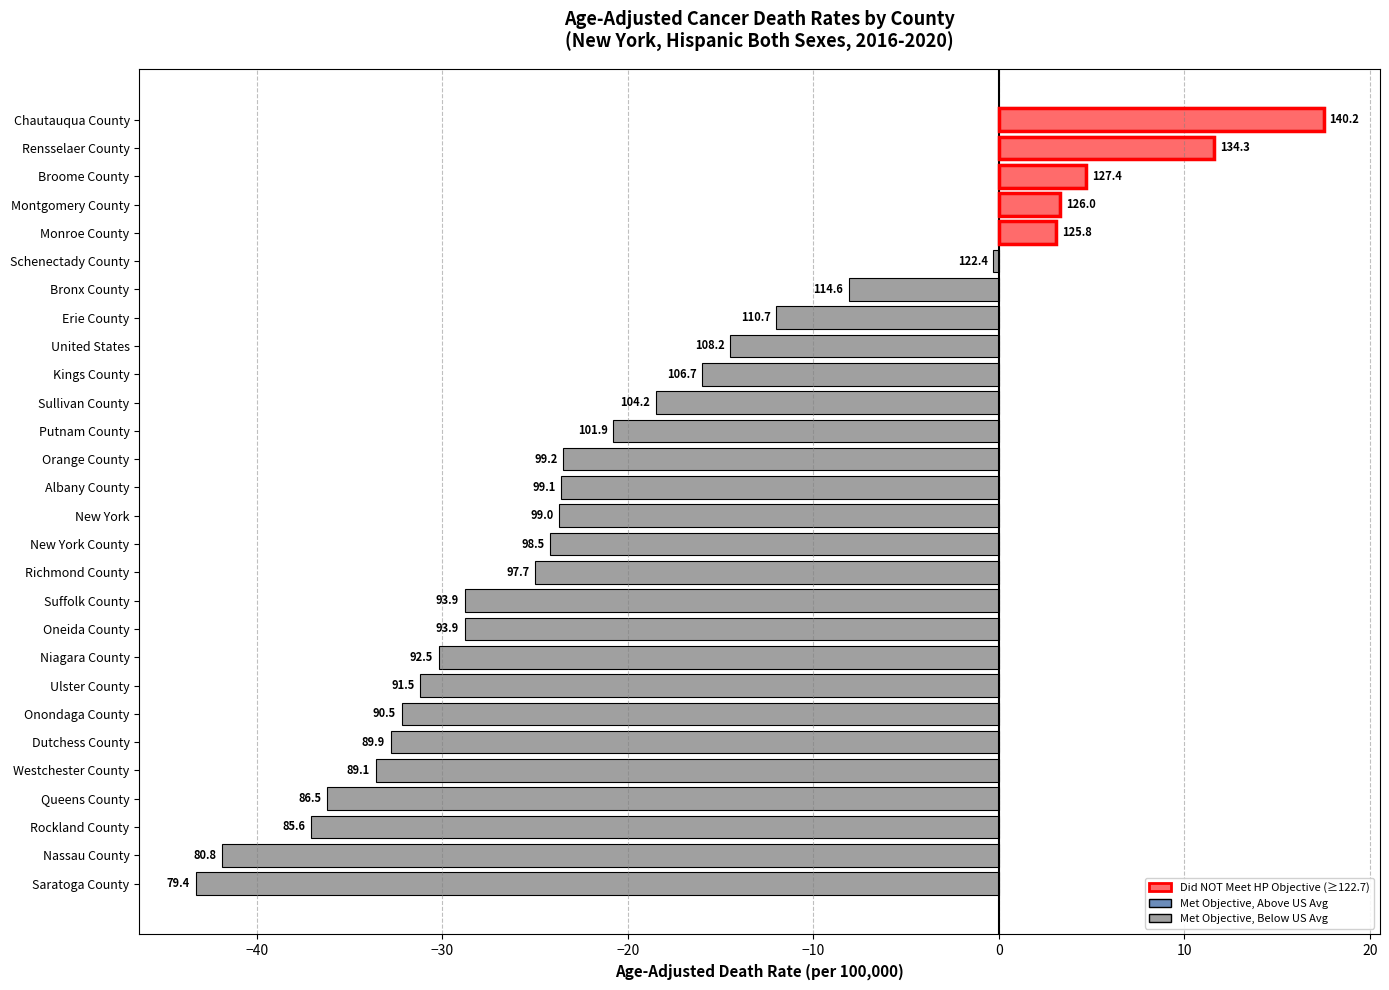

Does the chart contain stacked bars?

No